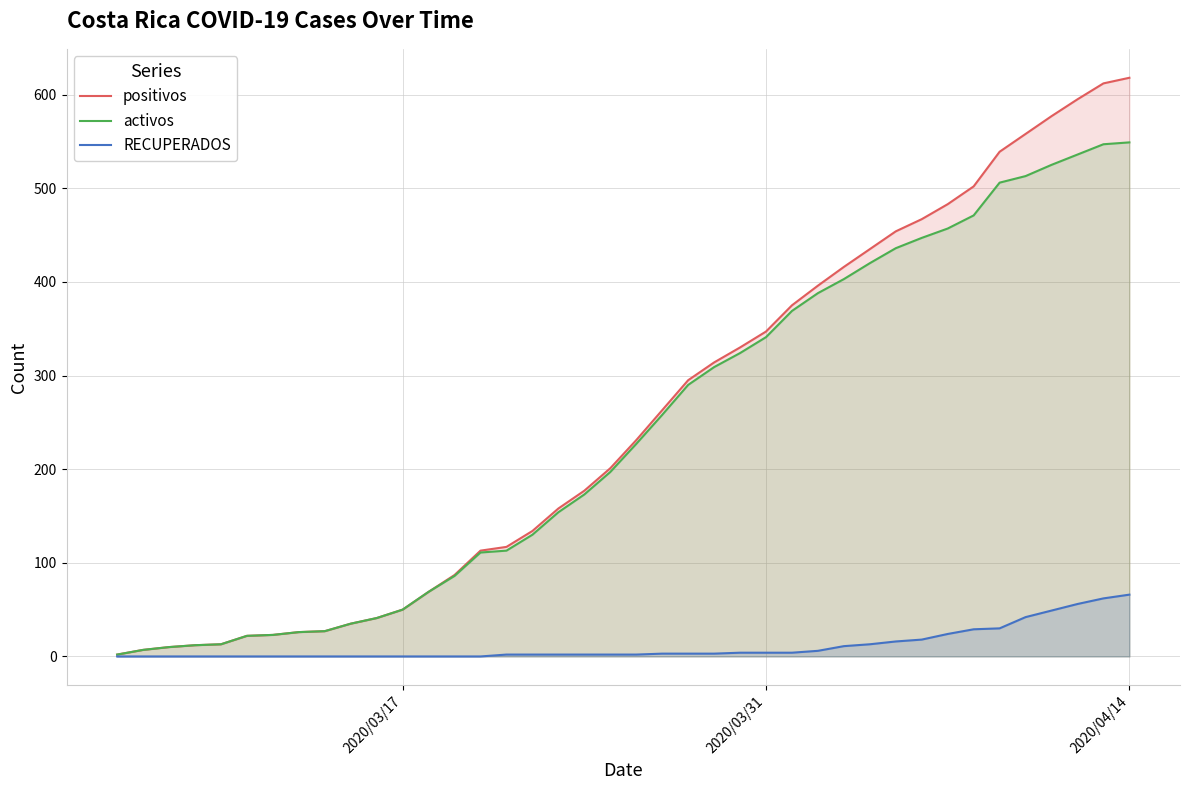

True or false: RECUPERADOS and activos cross at least once.

False